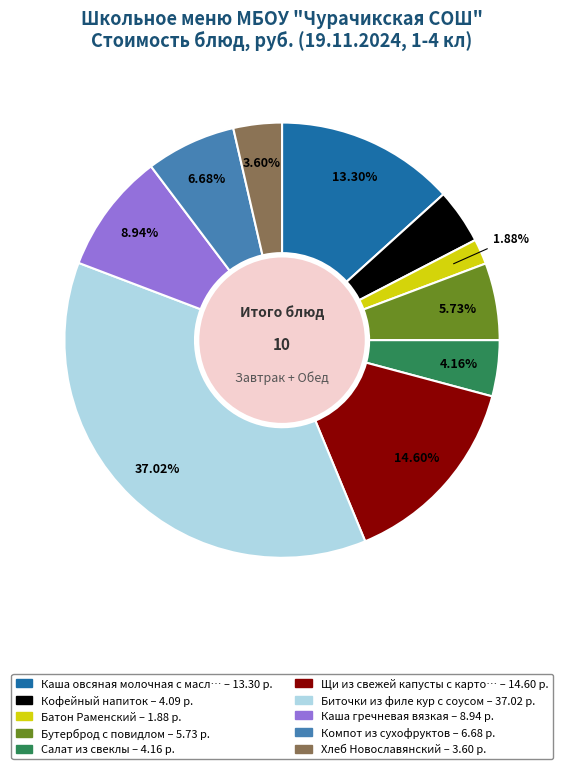

Is there a majority slice in this chart?

No